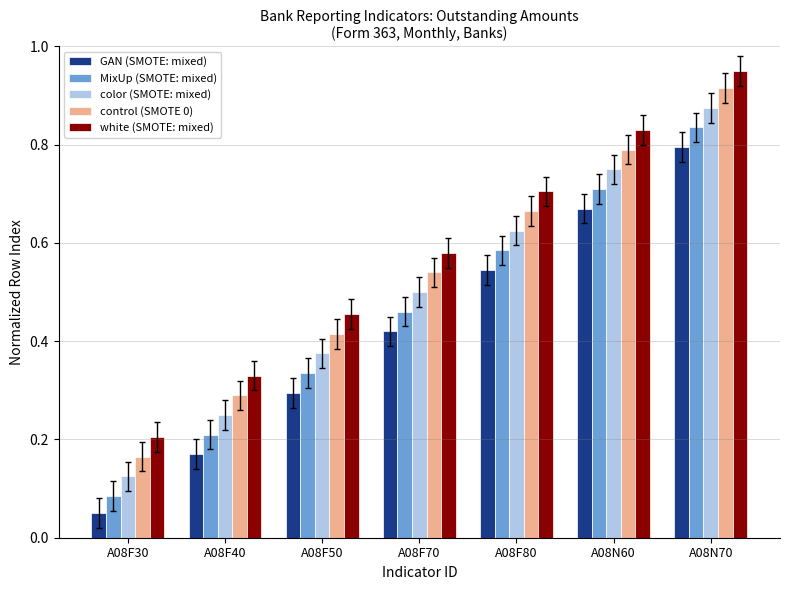

True or false: control (SMOTE 0) has a value of 0.8 at A08N60.

True